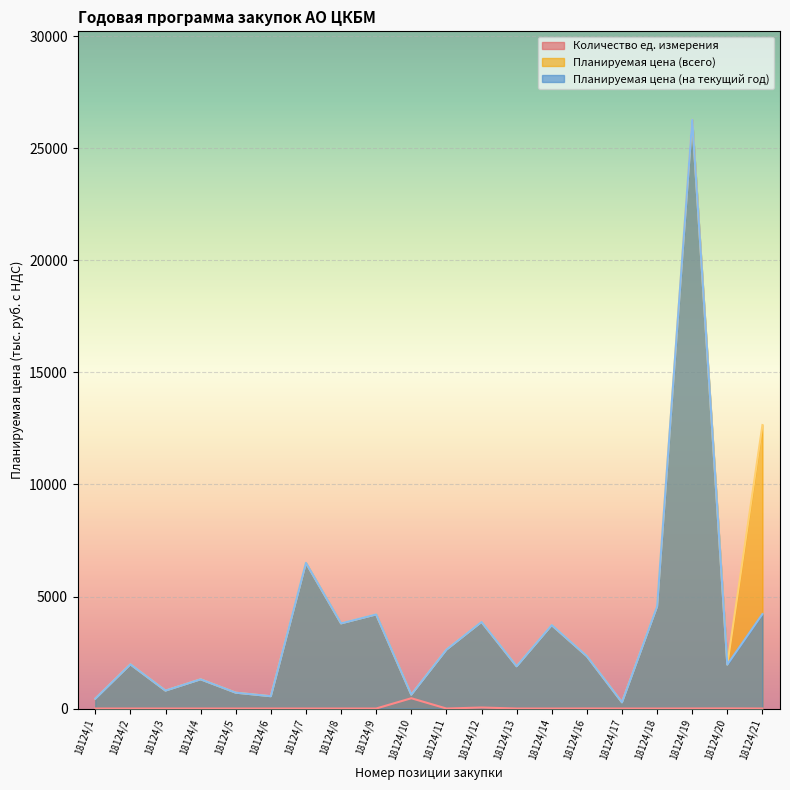

What is the difference between the maximum and second lowest values in the Планируемая цена (на текущий год) series?

25840.0